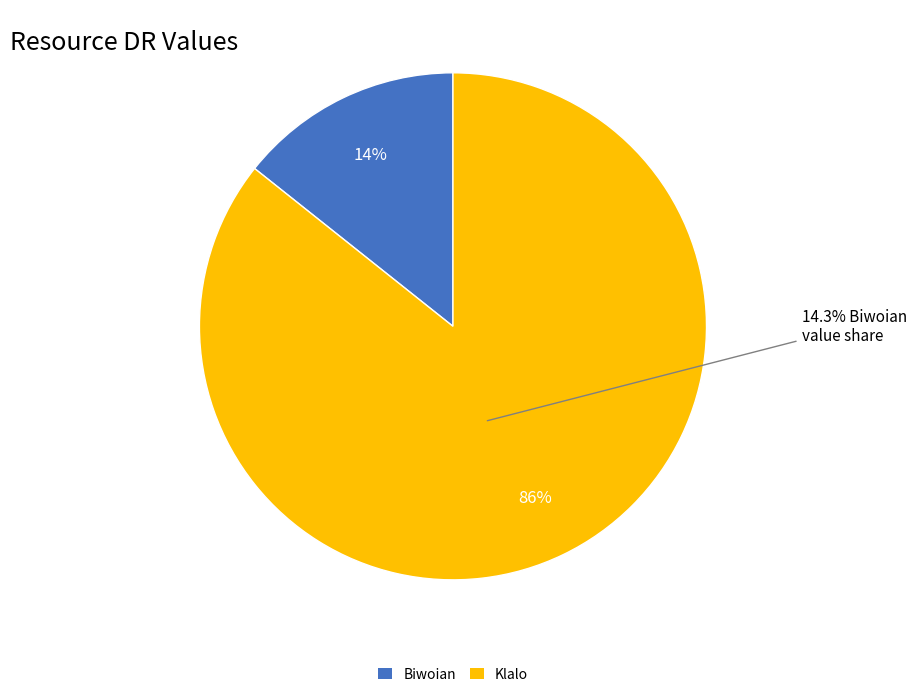

Which slice is the smallest?

Biwoian